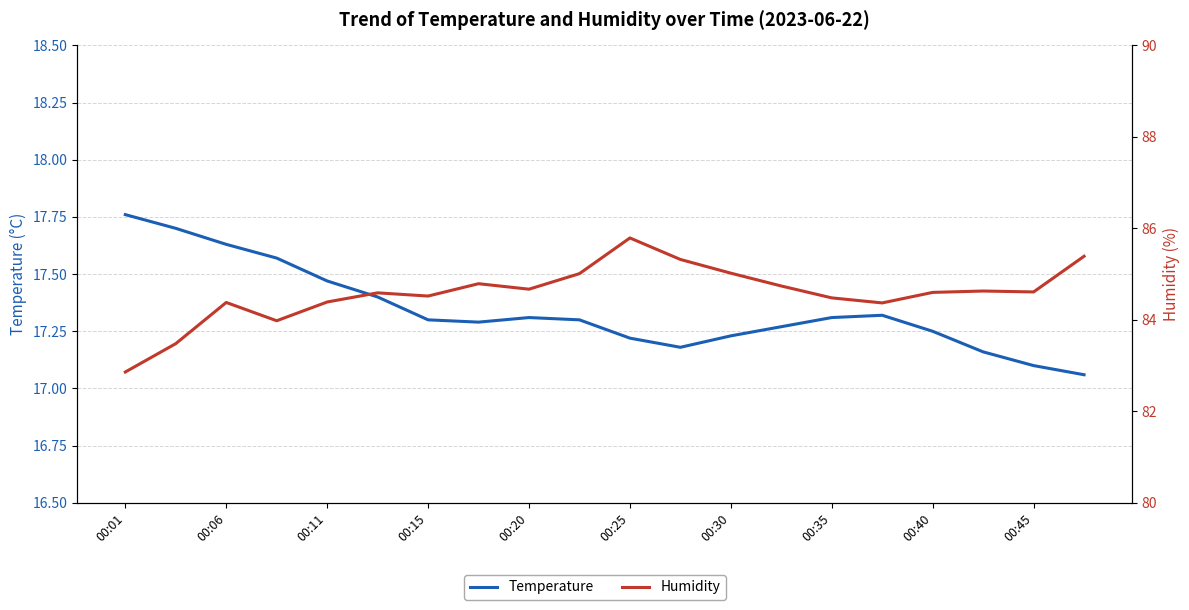

Which series has the widest spread of values?

Humidity